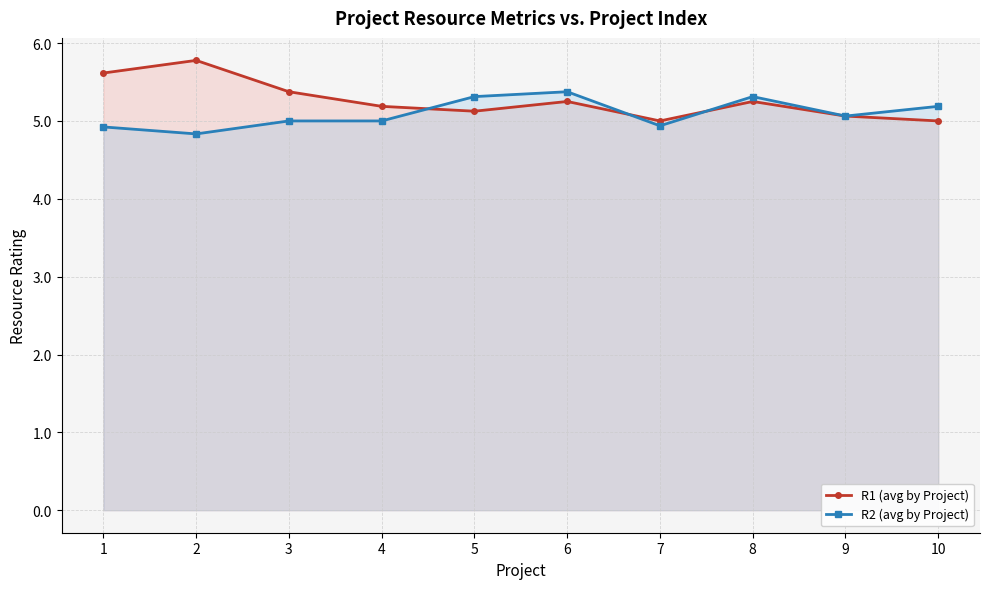

How many series are shown in this chart?

2